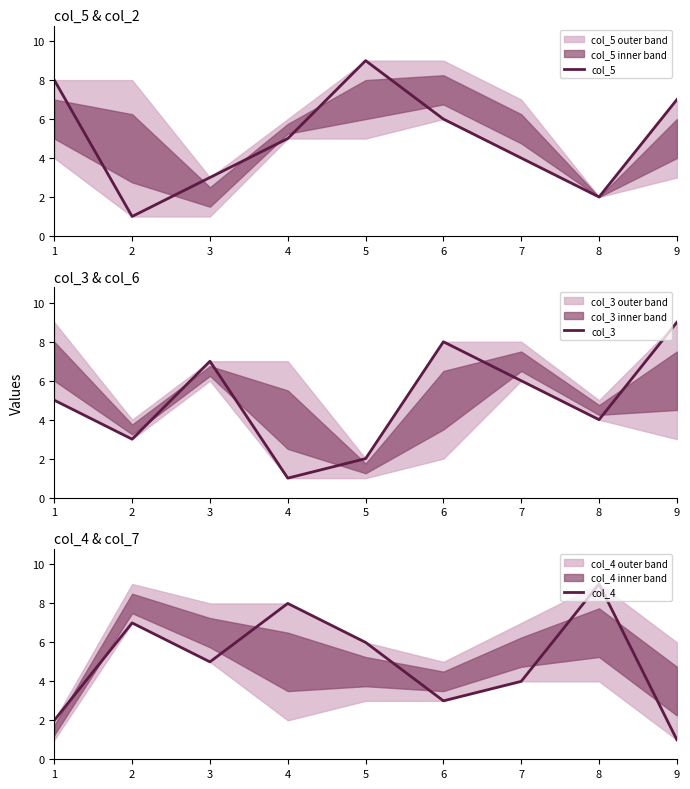

Which series ends up on top after the final intersection of col_3 and col_5?

col_3